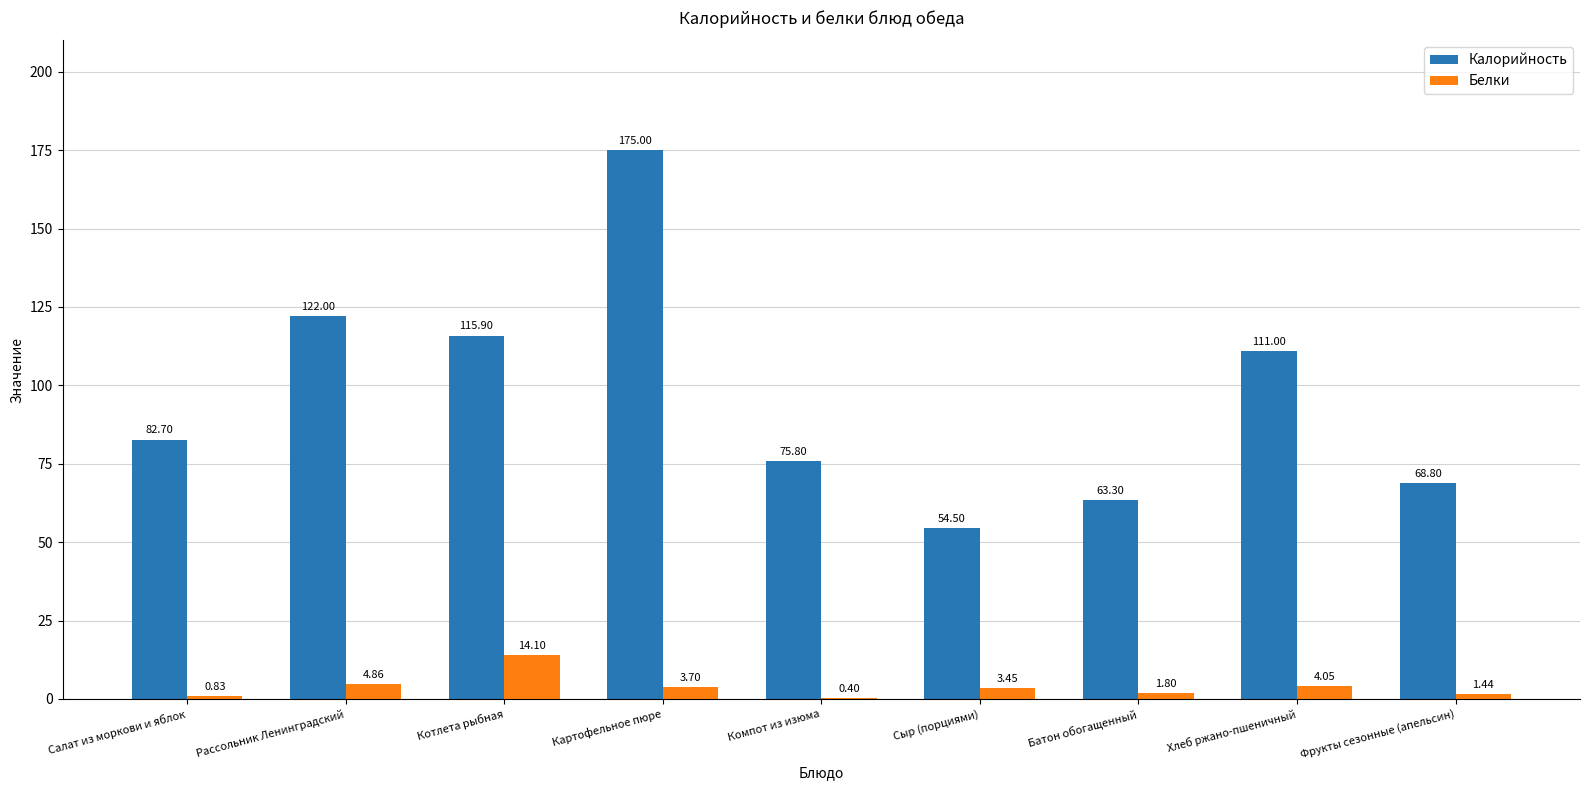

Which series has the widest spread of values?

Калорийность